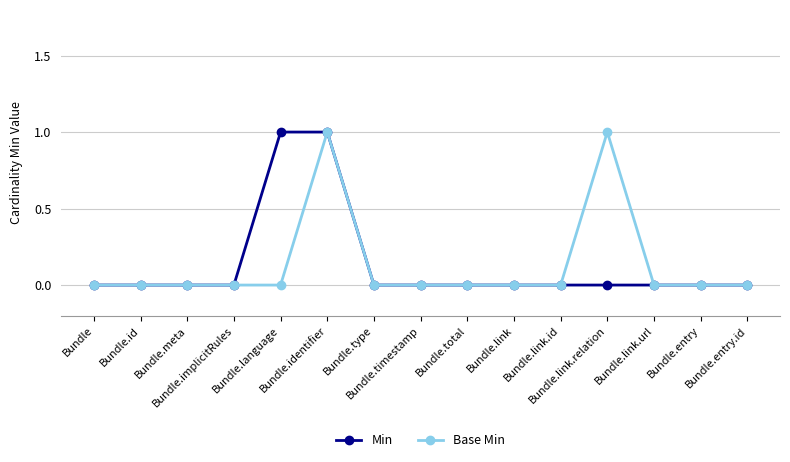

True or false: Base Min has more than 0 interior local peaks.

True